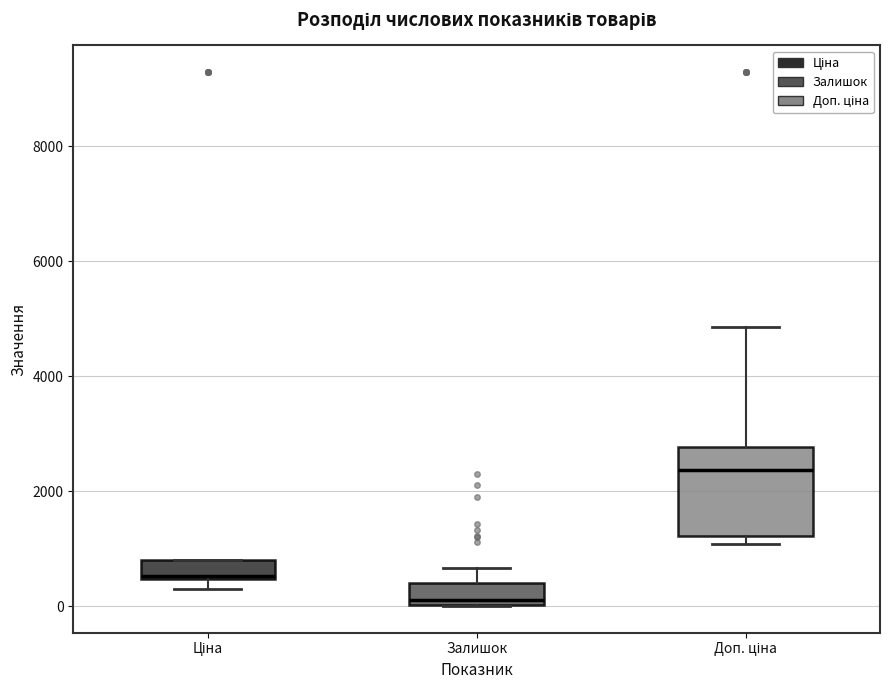

Where is the lower edge of the box for Залишок on the y-axis? The values are not printed on the chart, so give them approximately, as read against the axis.

0